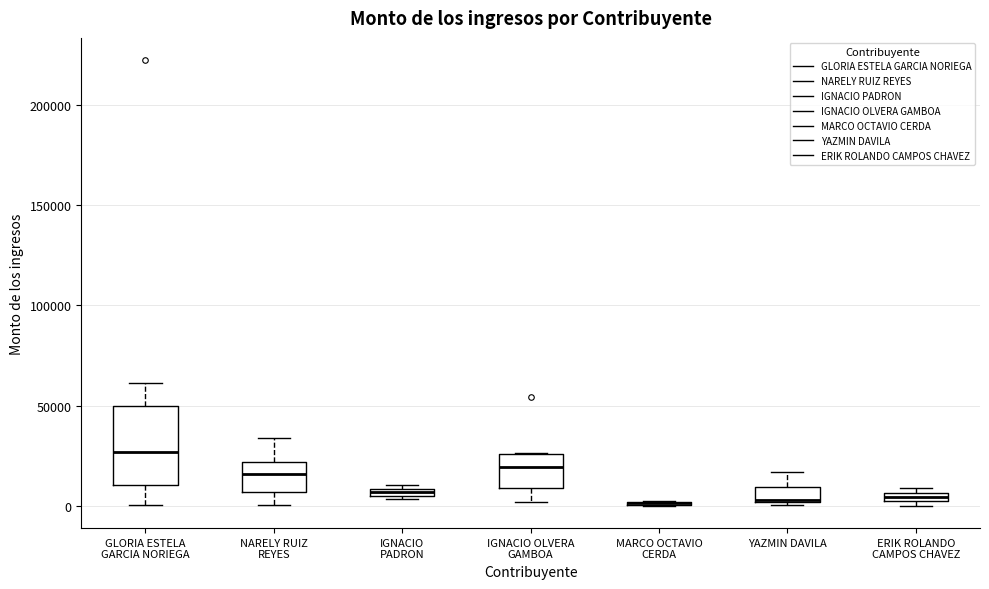

Comparing the boxes themselves (not the whiskers), which one is the tallest?

GLORIA ESTELA GARCIA NORIEGA